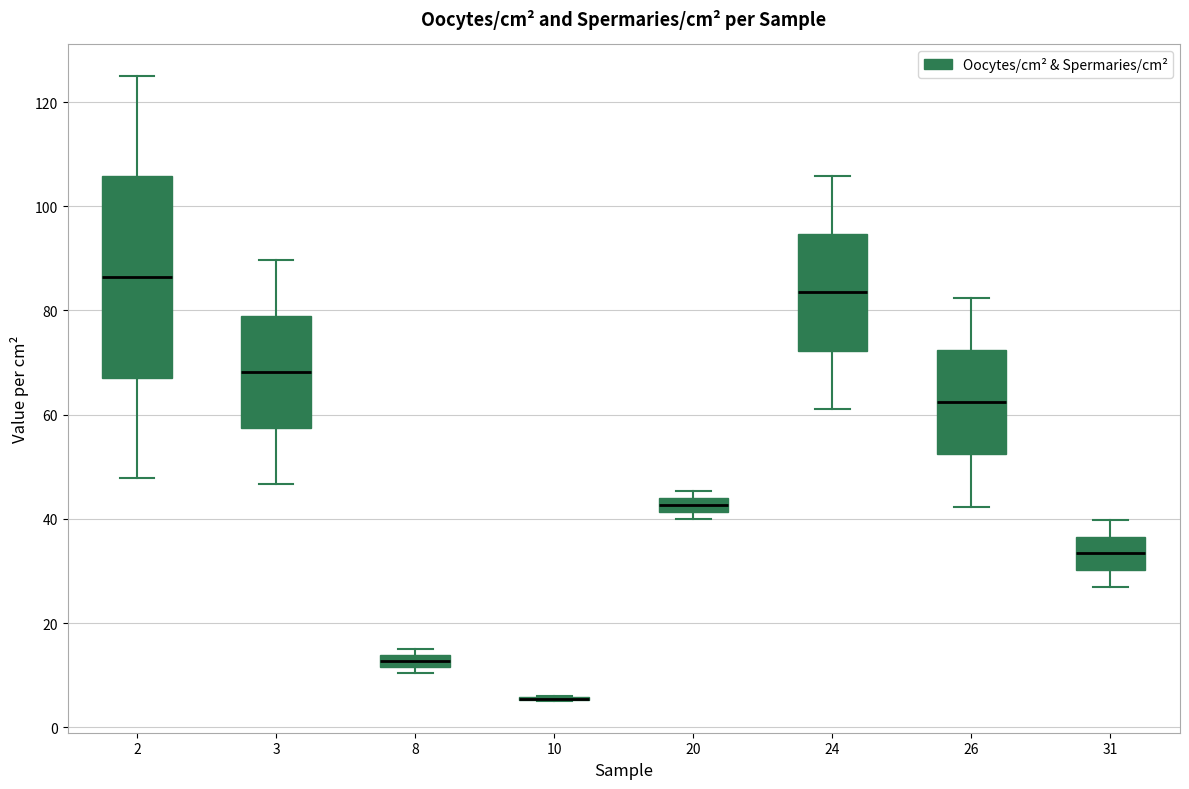

Which box is the tallest, from its lower edge to its upper edge?

2